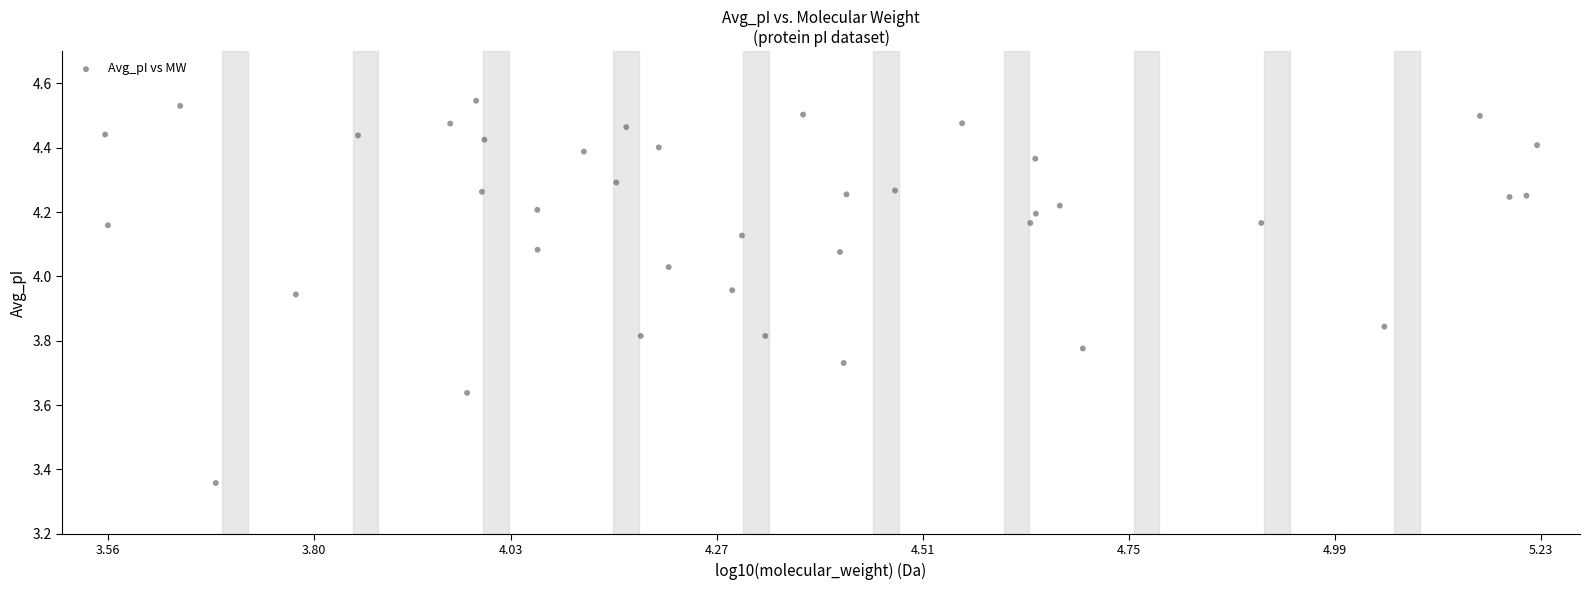

What is the range of X values (max minus min)?

1.7